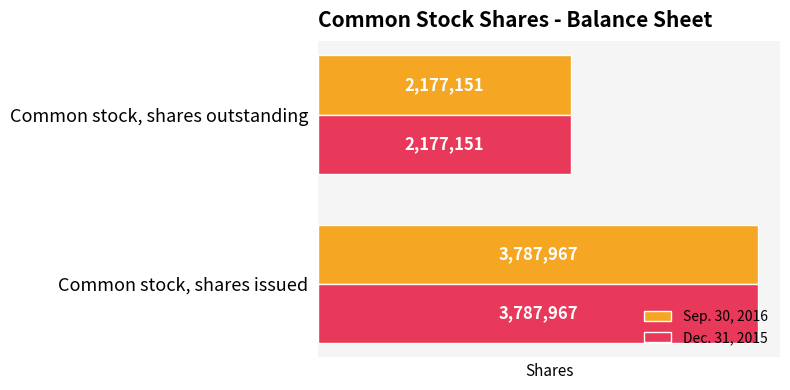

True or false: Dec. 31, 2015 has a value of 3787967 at Common stock, shares issued.

True